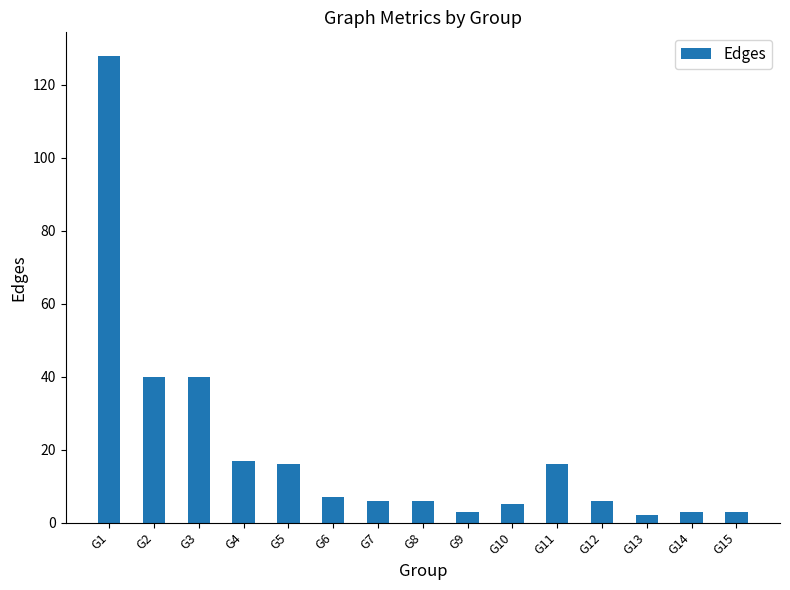

What is the difference between the maximum and second lowest values?

125